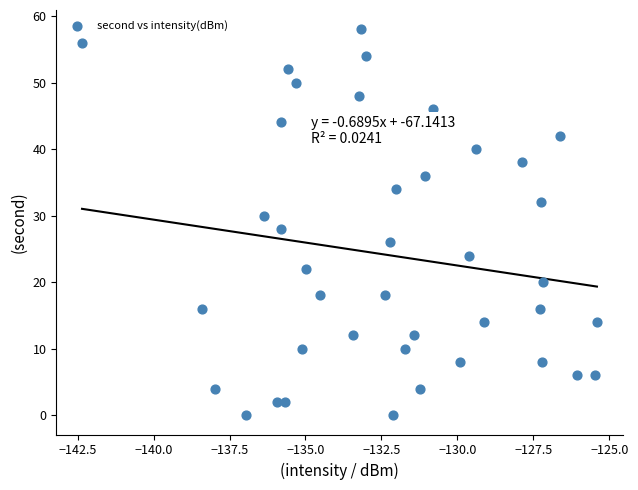

What is the range of Y values (max minus min)?

58